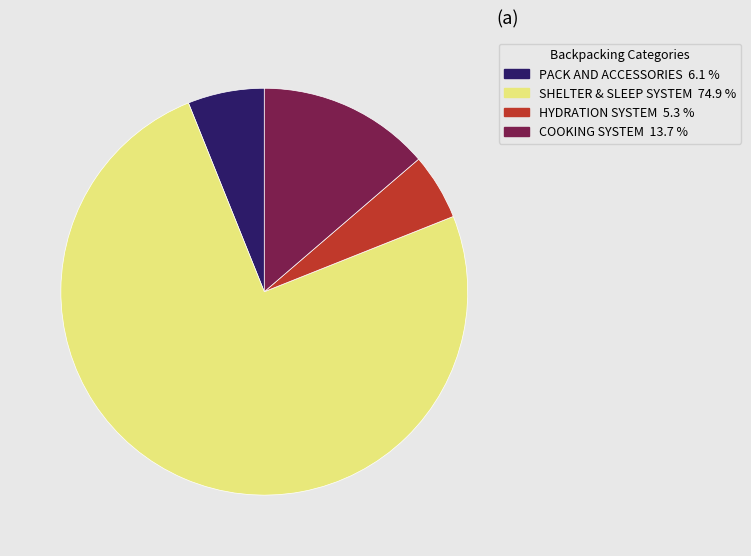

Rank the categories by value from highest to lowest.

SHELTER & SLEEP SYSTEM, COOKING SYSTEM, PACK AND ACCESSORIES, HYDRATION SYSTEM